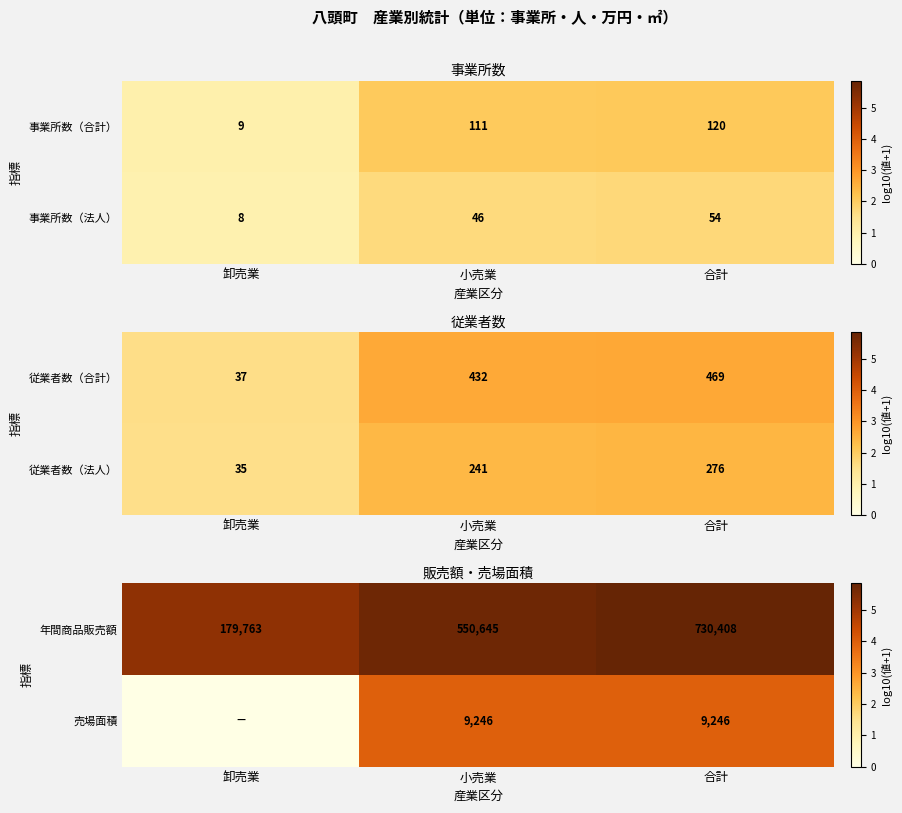

What is the difference between the 年間商品販売額 values at 小売業 and 合計?

179763